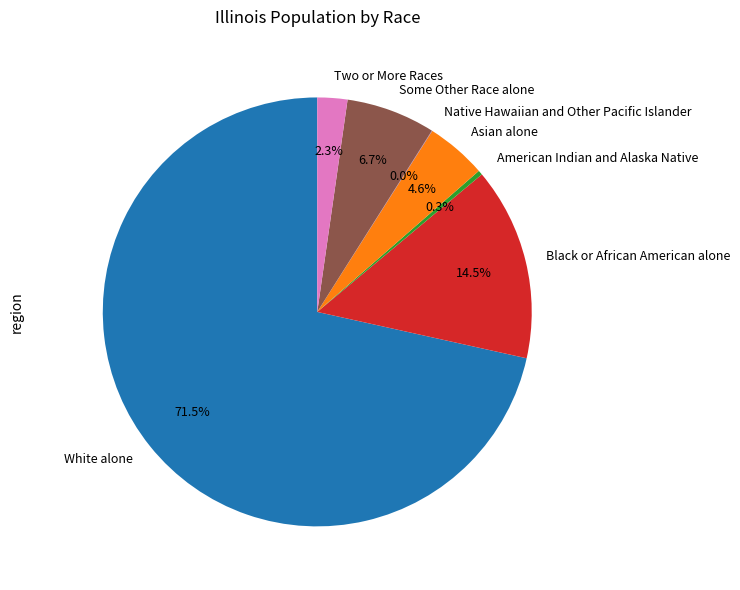

Which has a higher value, Black or African American alone or Two or More Races?

Black or African American alone